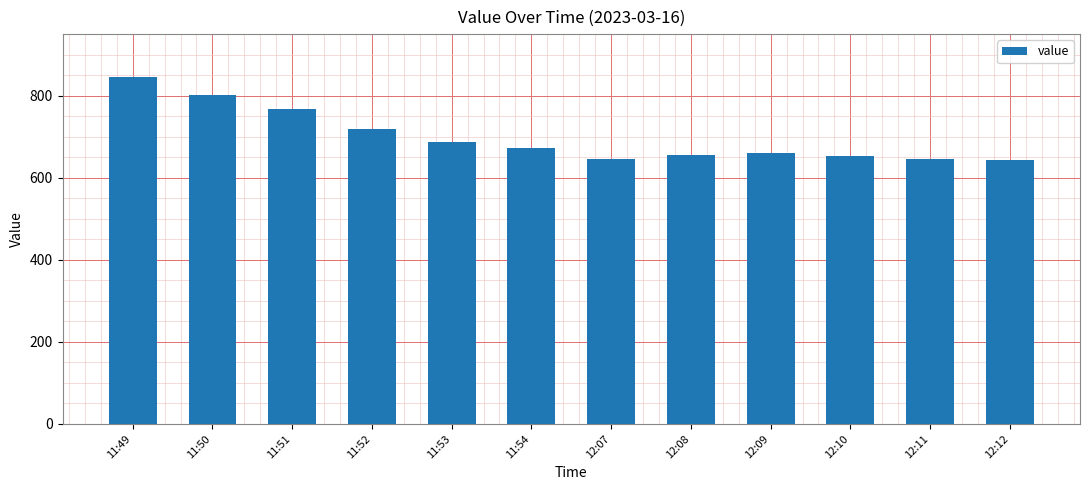

What is the difference between the maximum and minimum values?

202.3